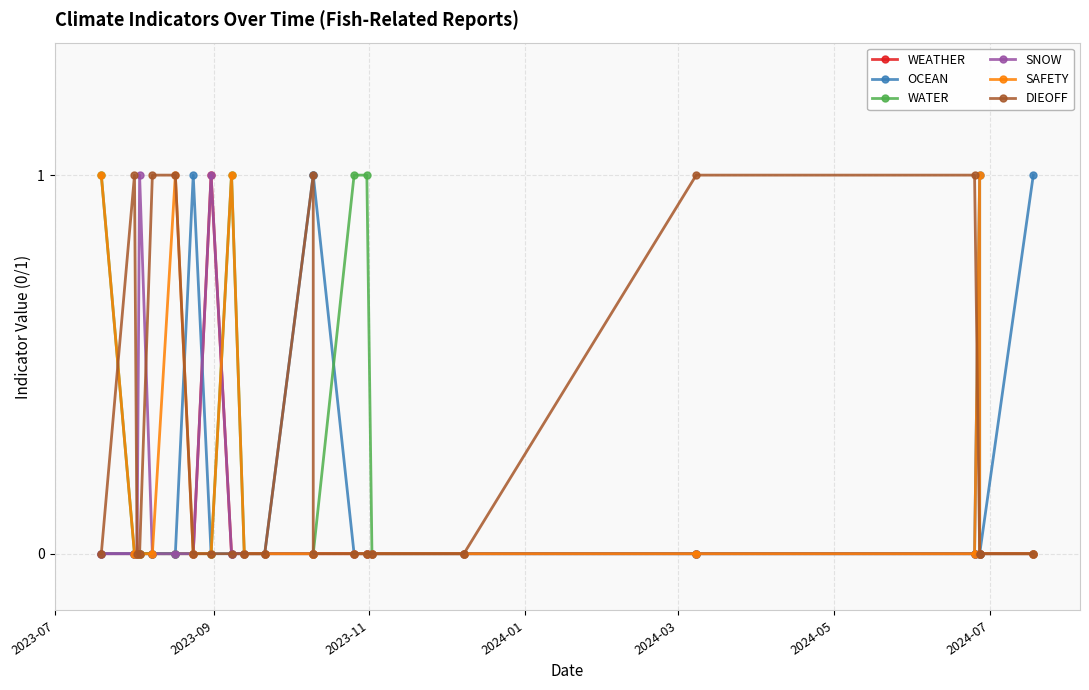

How many times do SAFETY and DIEOFF cross each other?

2